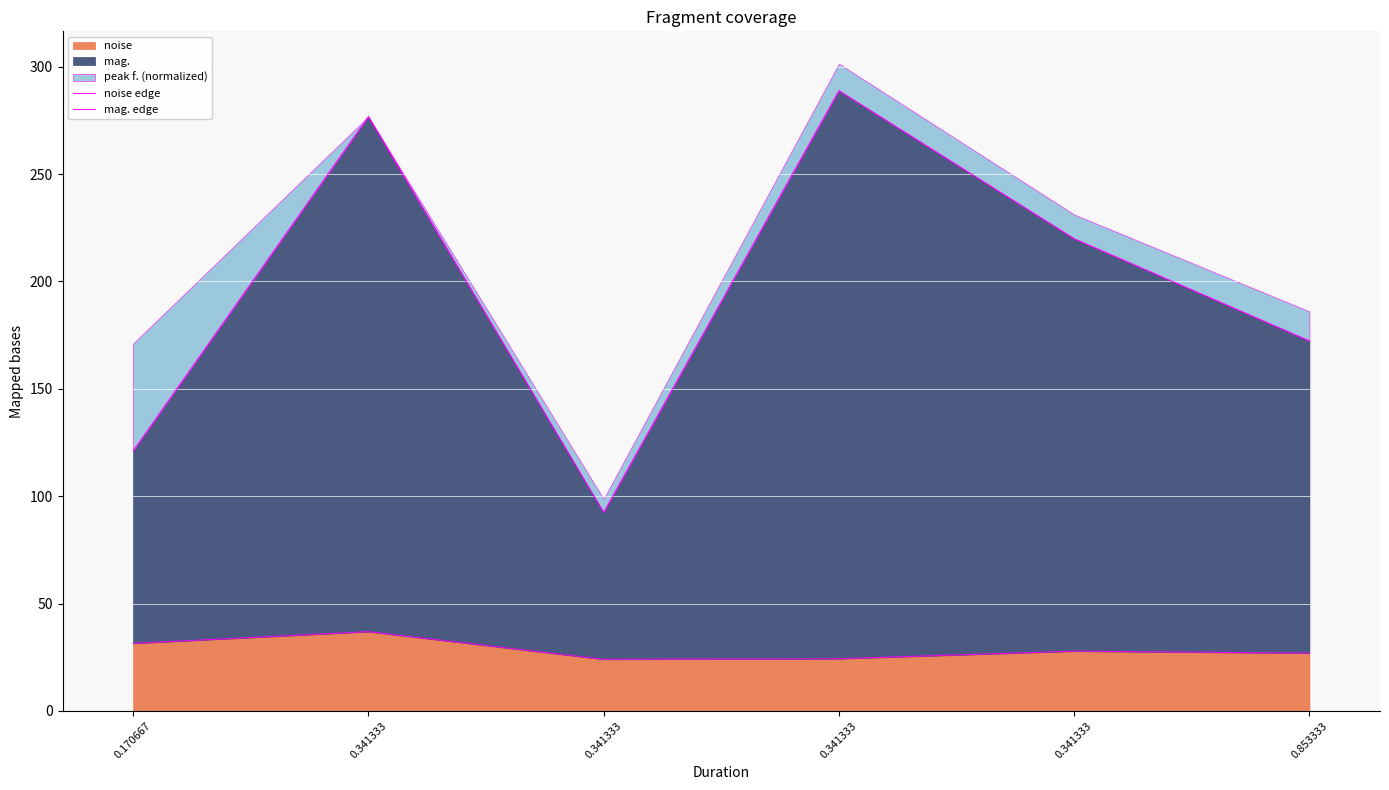

In mag. edge, how many points are higher than both neighbors (excluding endpoints)?

2